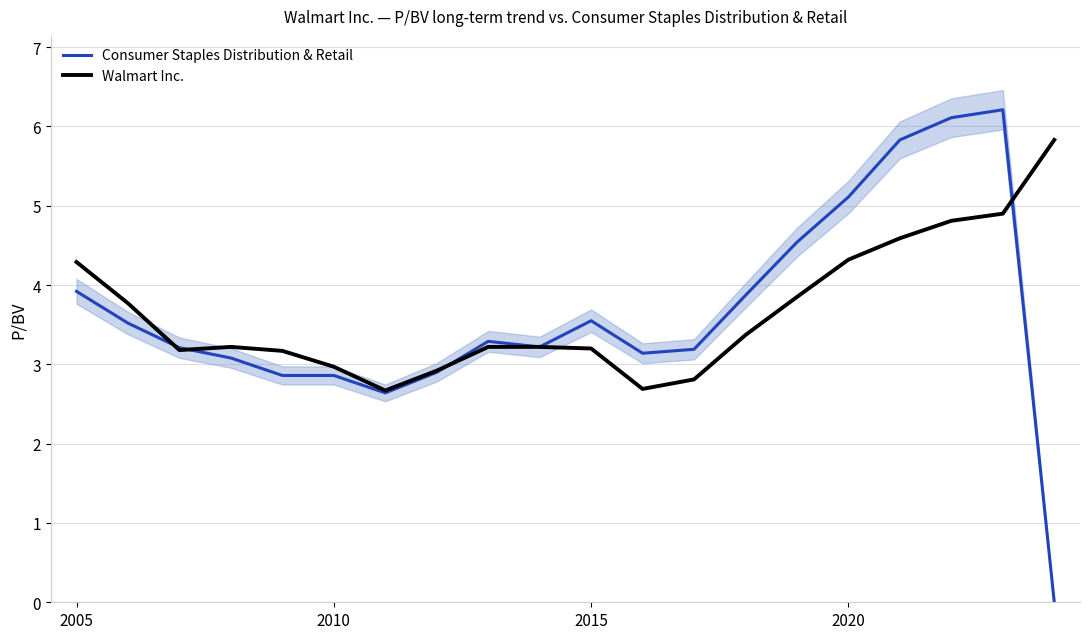

True or false: Consumer Staples Distribution & Retail has a value of 3.9 at 2005.

True